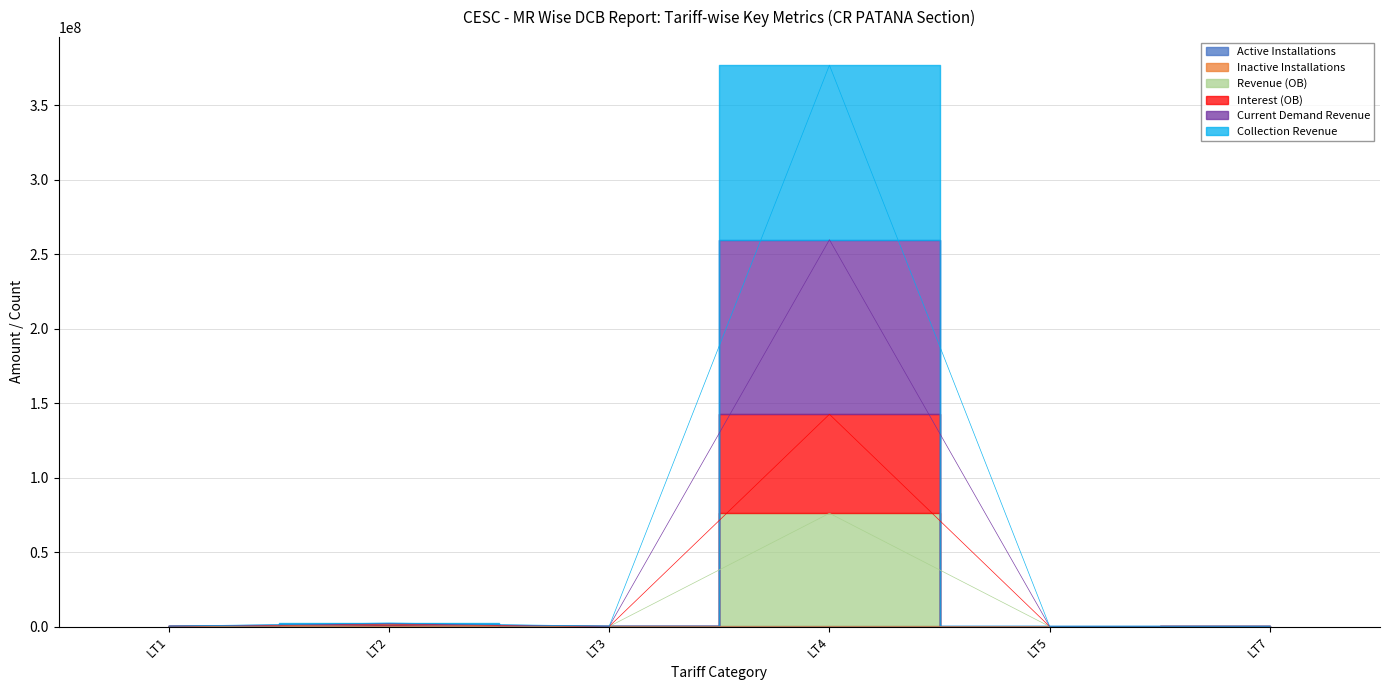

What is the difference between the maximum and minimum values in the Current Demand Revenue series?

259662037.4